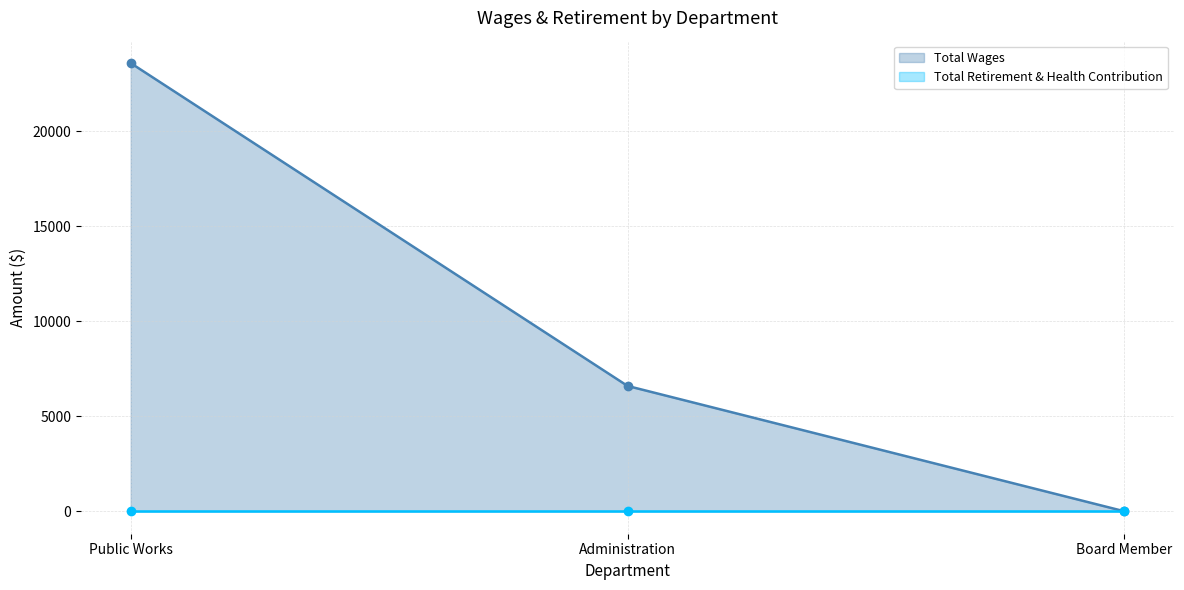

What is the difference between the Total Wages values at Public Works and Board Member?

23600